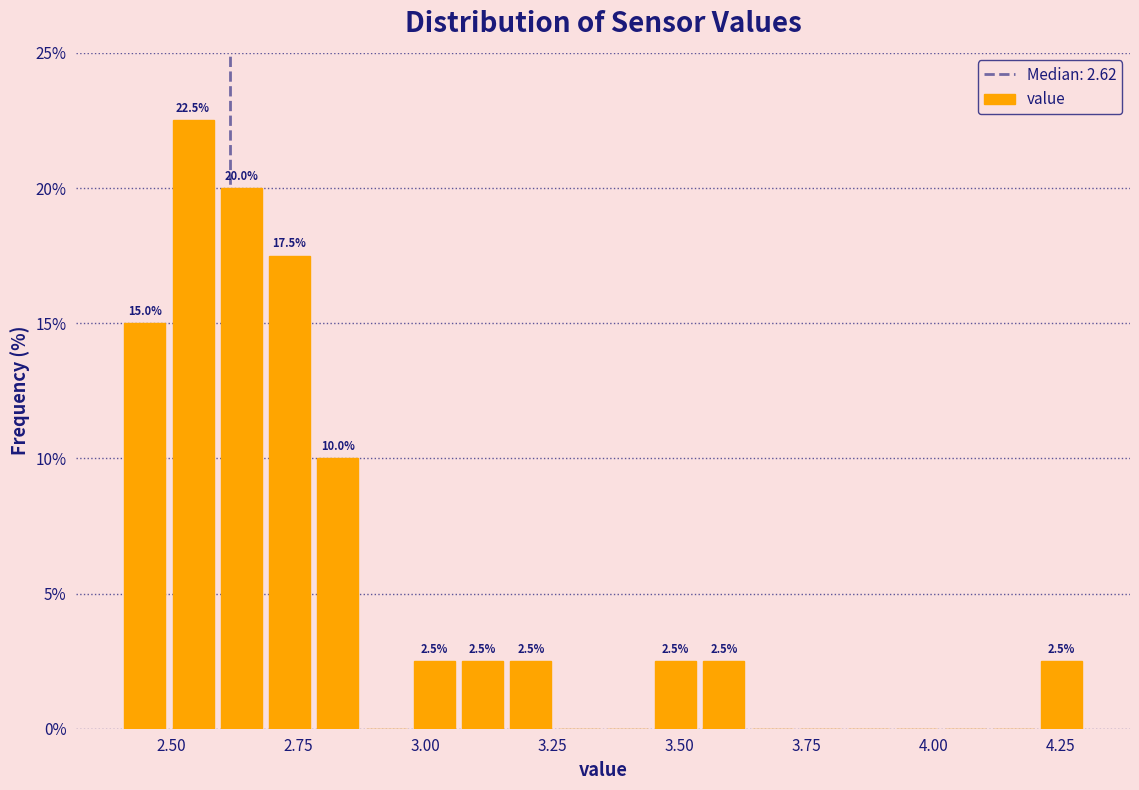

Read against the x-axis, roughly where is the centre of the tallest bar?

2.55